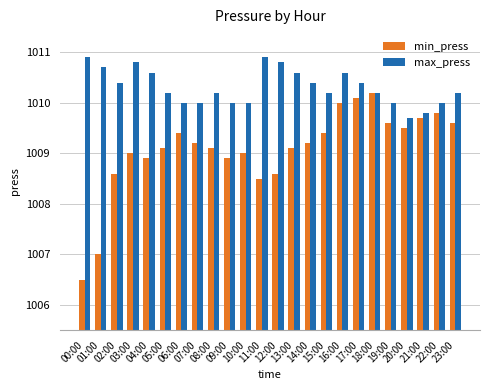

What position from the left is 19:00?

20